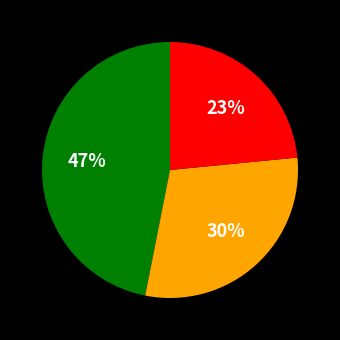

Is there any slice that represents more than half of the pie?

No